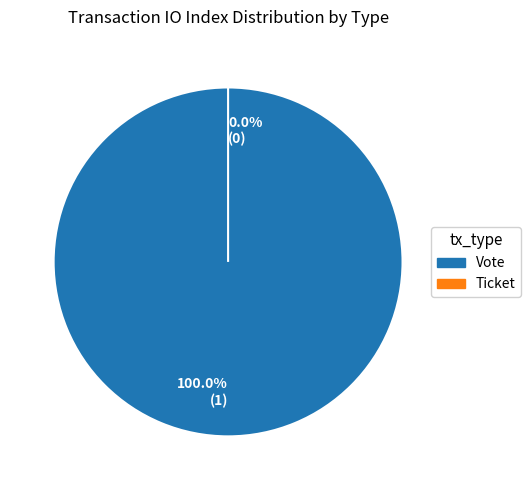

To the nearest percent, what is the difference between the largest and smallest slice percentages?

100%